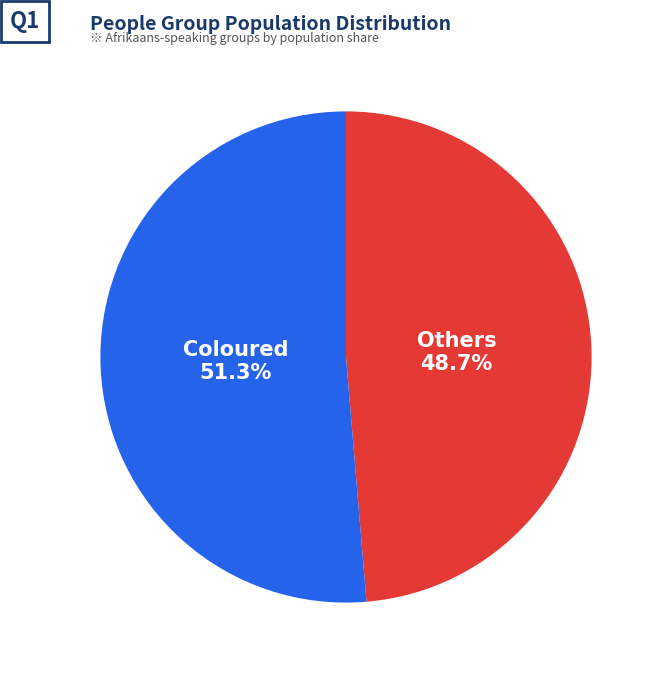

Does any single category account for the majority?

Yes